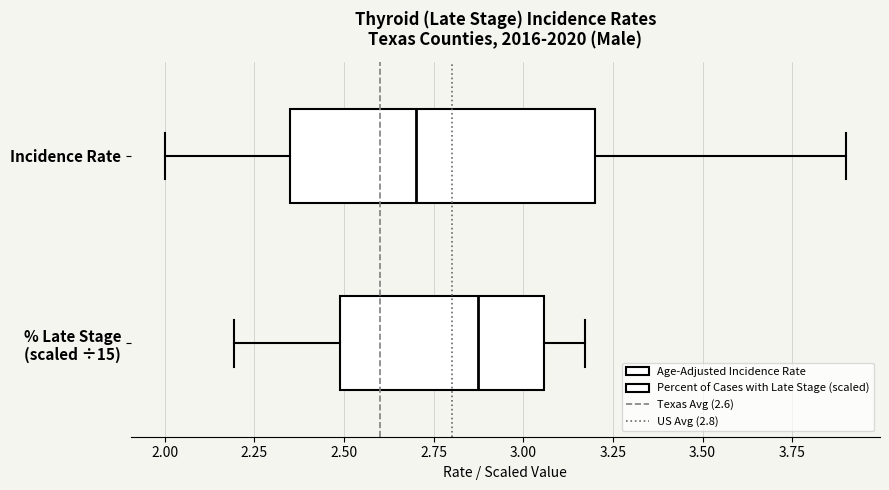

Reading bottom to top, transcribe this box plot: for each box, give where its median line is, the range the box spans, and where its two whiskers end, as read against the x-axis. The values are not printed on the chart, so give them approximately, as read against the axis.

% Late Stage (scaled ÷15): median 2.85, box 2.50 to 3.05, whiskers 2.20 to 3.15
Incidence Rate: median 2.70, box 2.35 to 3.20, whiskers 2.00 to 3.90